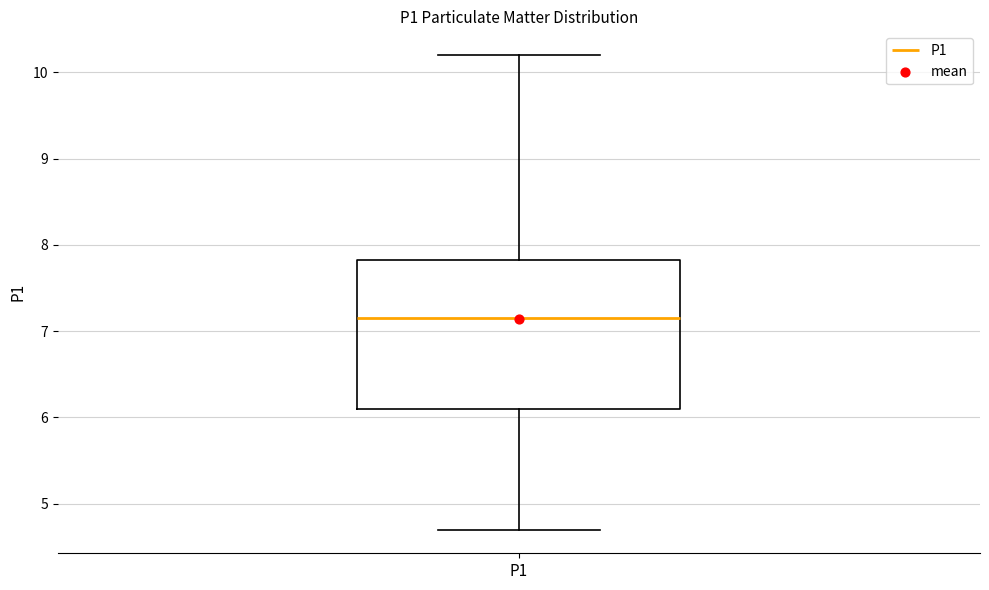

Read this box plot against the y-axis: the position of the median line, the range covered by the box, and the ends of both whiskers. The values are not printed on the chart, so give them approximately, as read against the axis.

median 7.2, box 6.1 to 7.8, whiskers 4.7 to 10.2